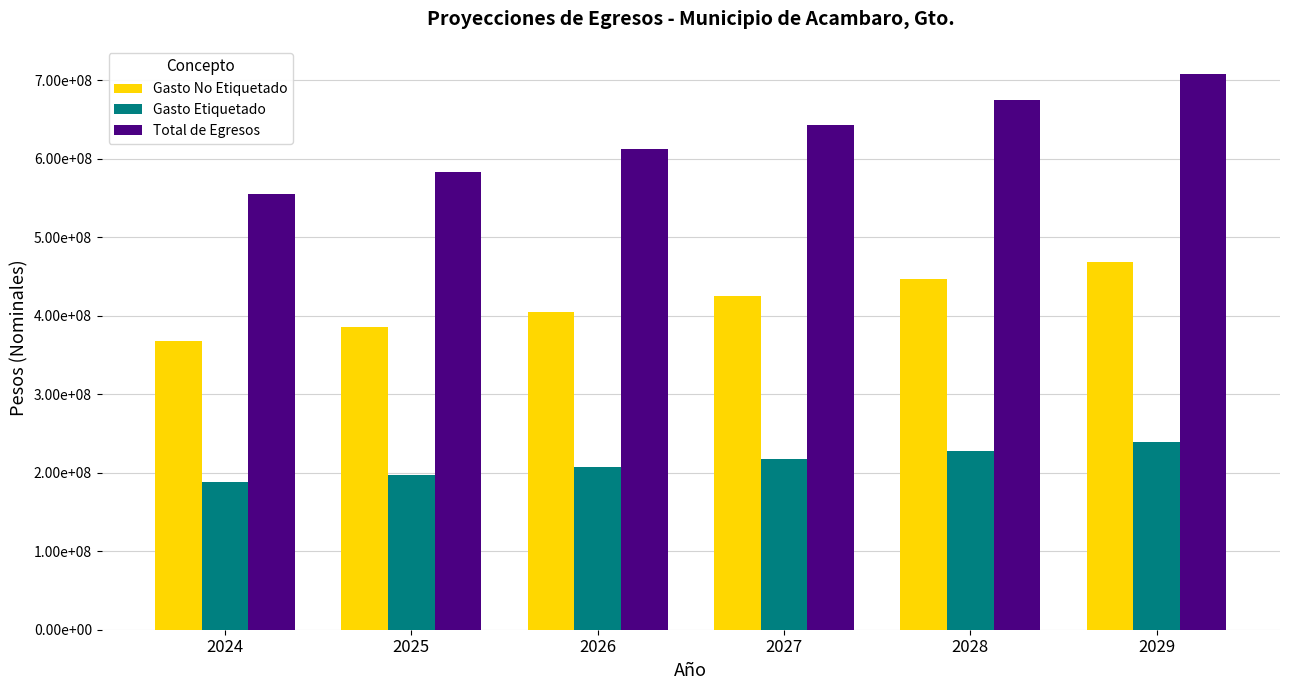

Rank the categories by Total de Egresos value from highest to lowest.

2029, 2028, 2027, 2026, 2025, 2024